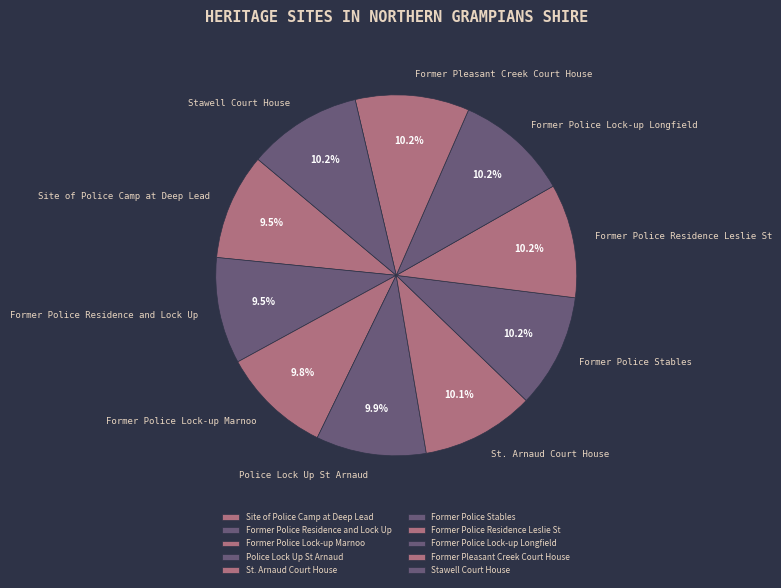

What portion of the pie excludes Former Pleasant Creek Court House?

89.8%